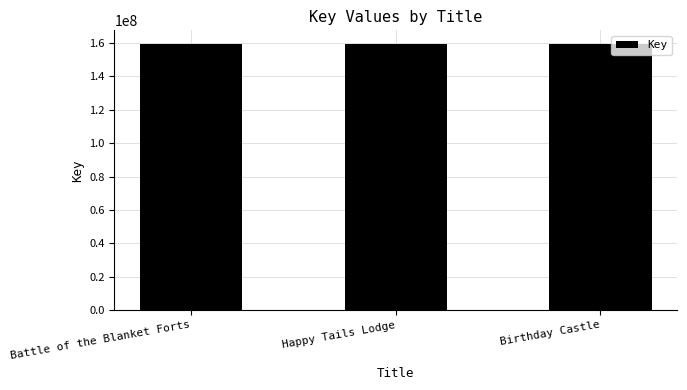

What is the ratio of the value at Birthday Castle to the value at Battle of the Blanket Forts?

1.0